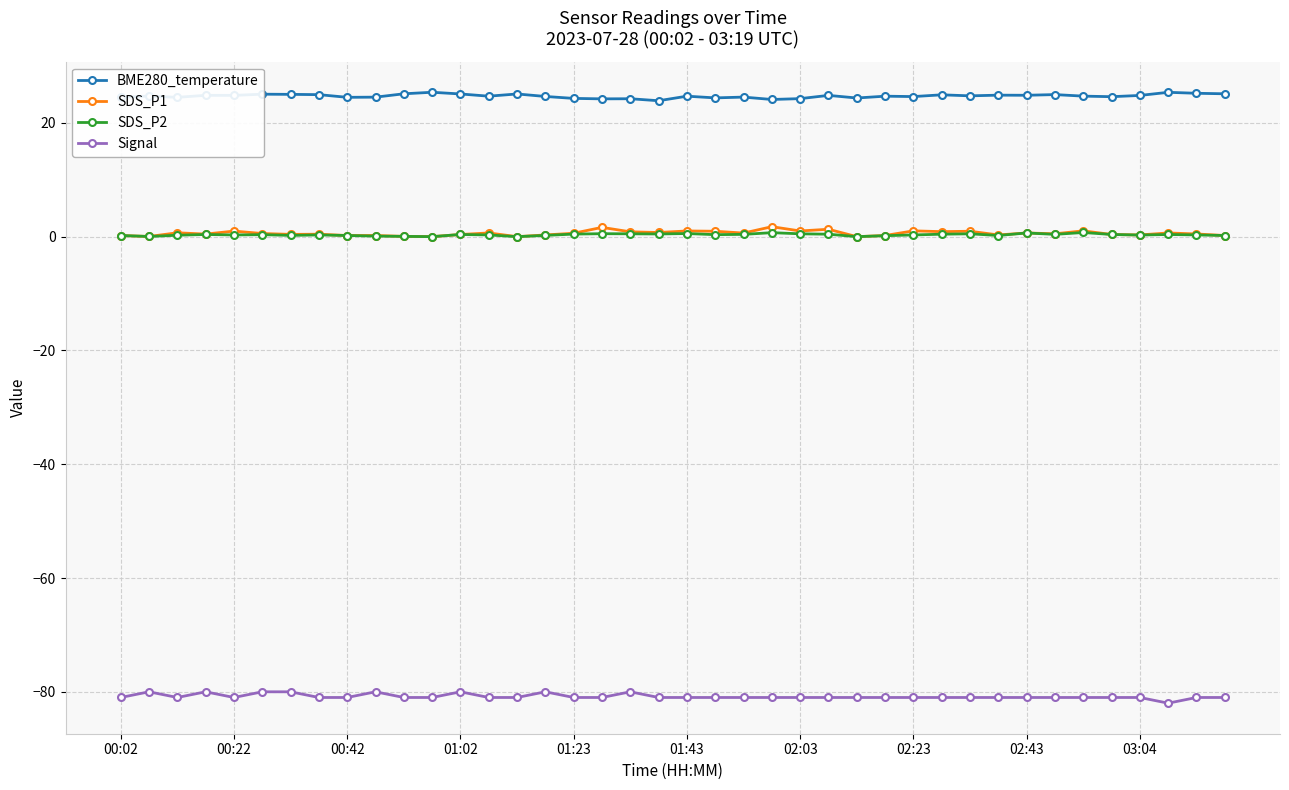

True or false: SDS_P1 and Signal cross at least once.

False